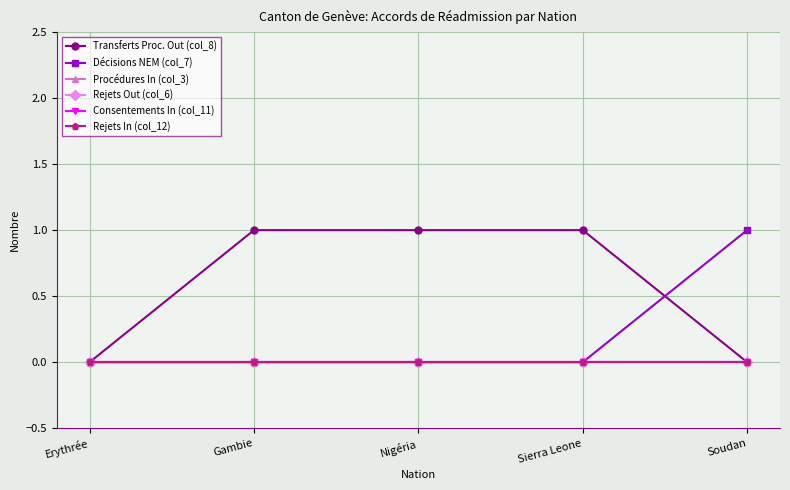

Which label corresponds to the largest value in the chart?

Gambie